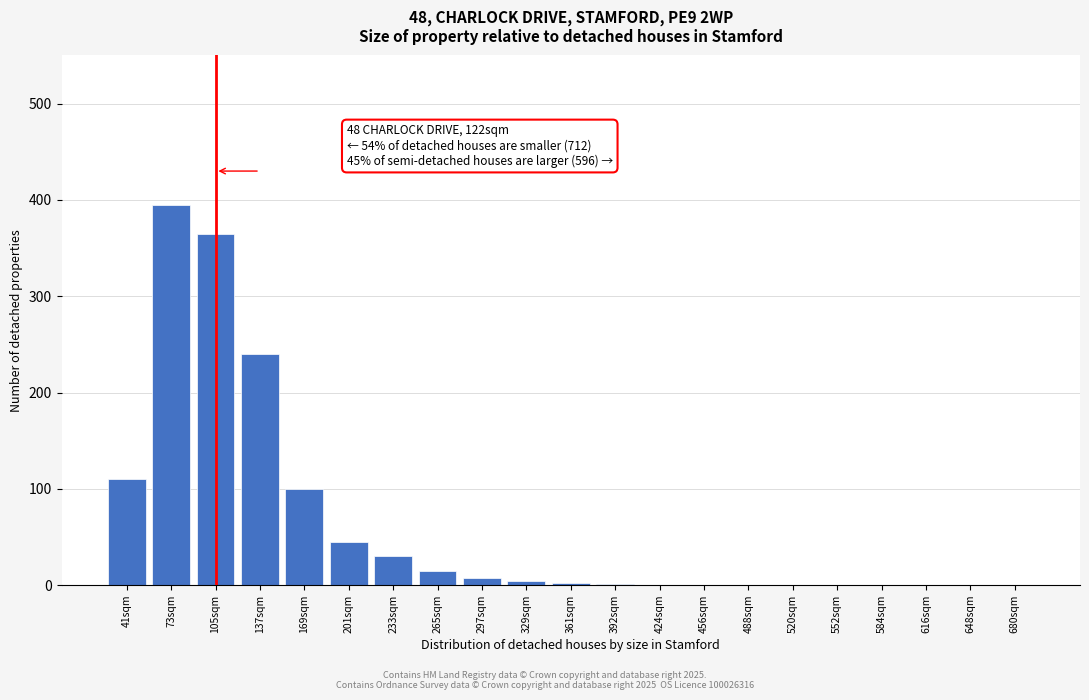

The chart shows a value of 270 at 648sqm. True or false?

False